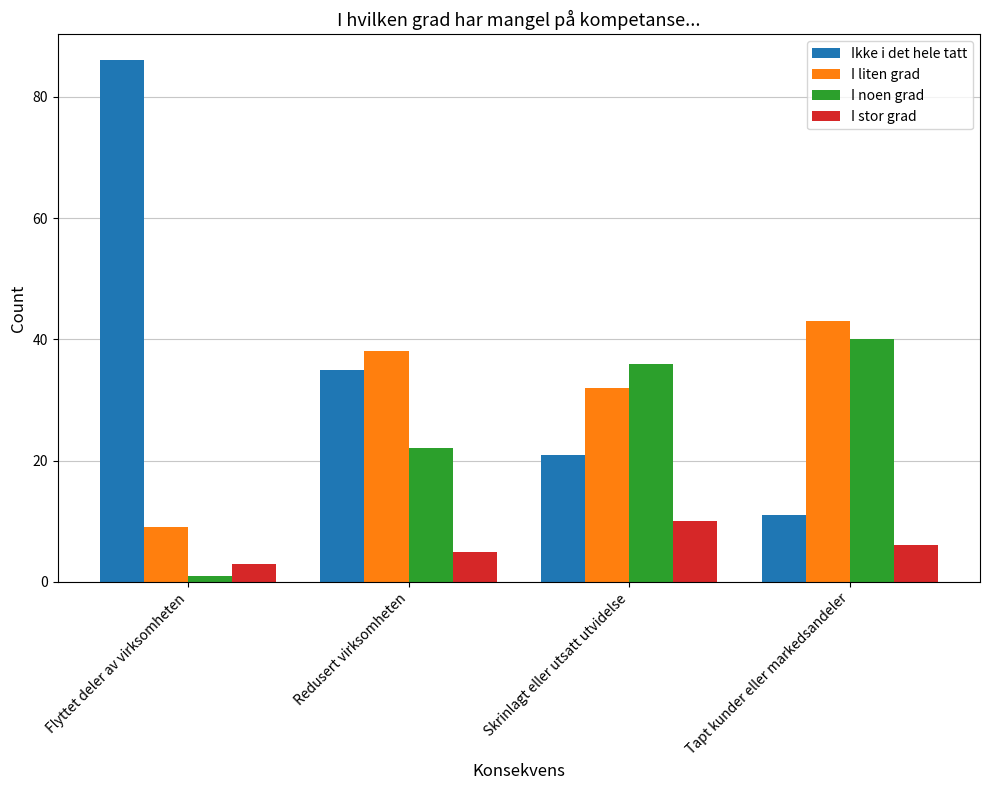

How many series are shown in this chart?

4